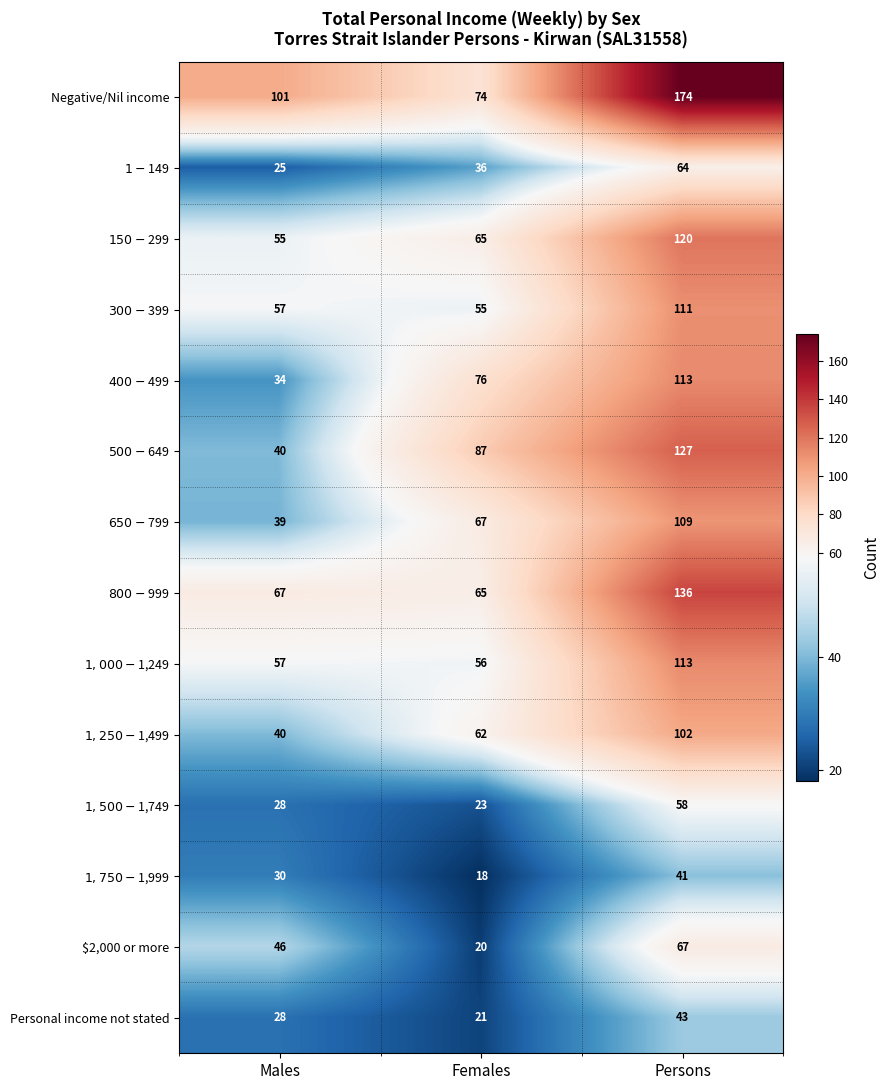

Which label corresponds to the largest value in the chart?

Persons